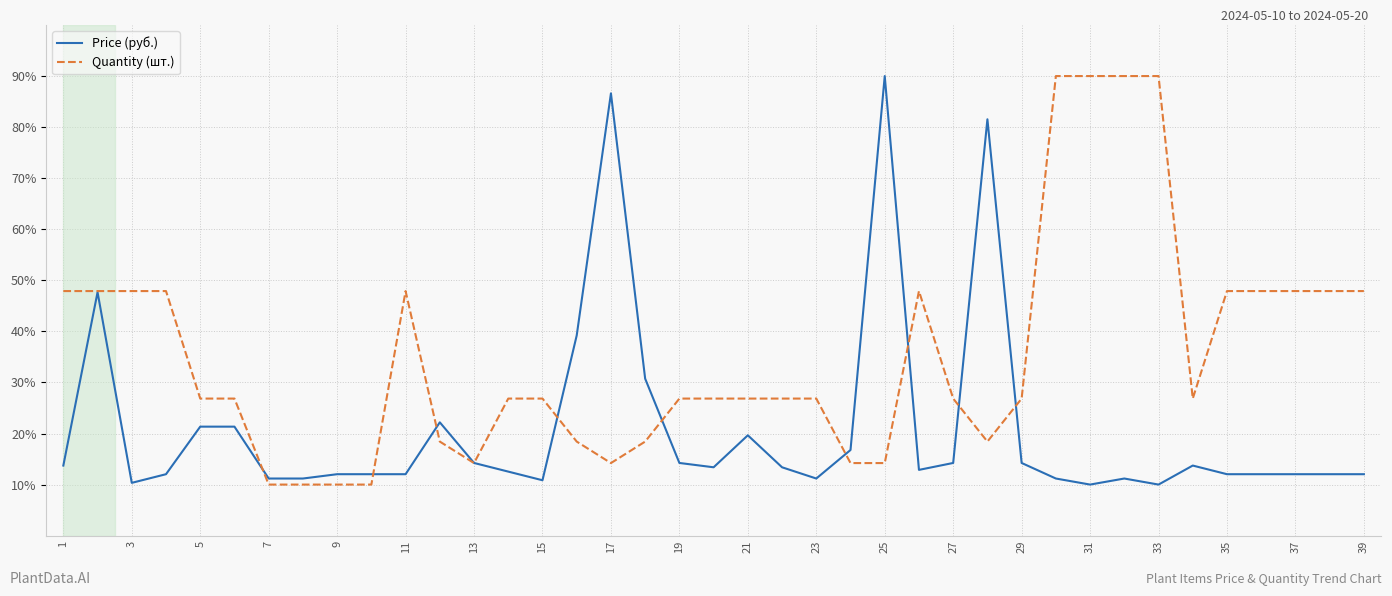

Is this an area chart (filled region under the line)?

No